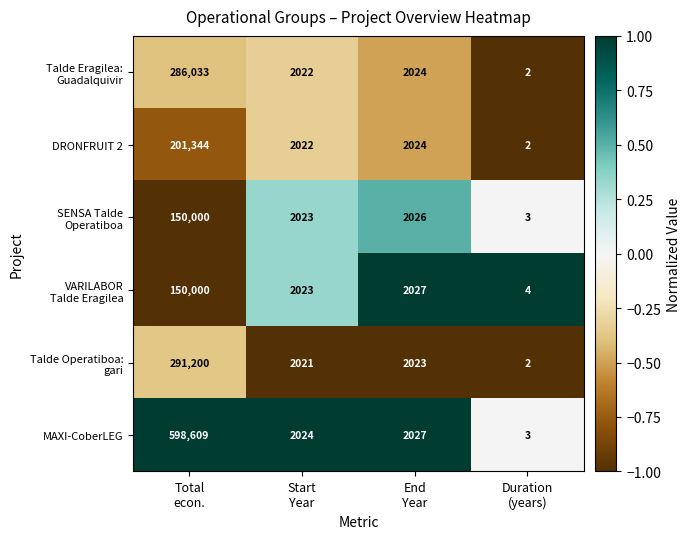

What is the highest value of the DRONFRUIT 2 series?

201344